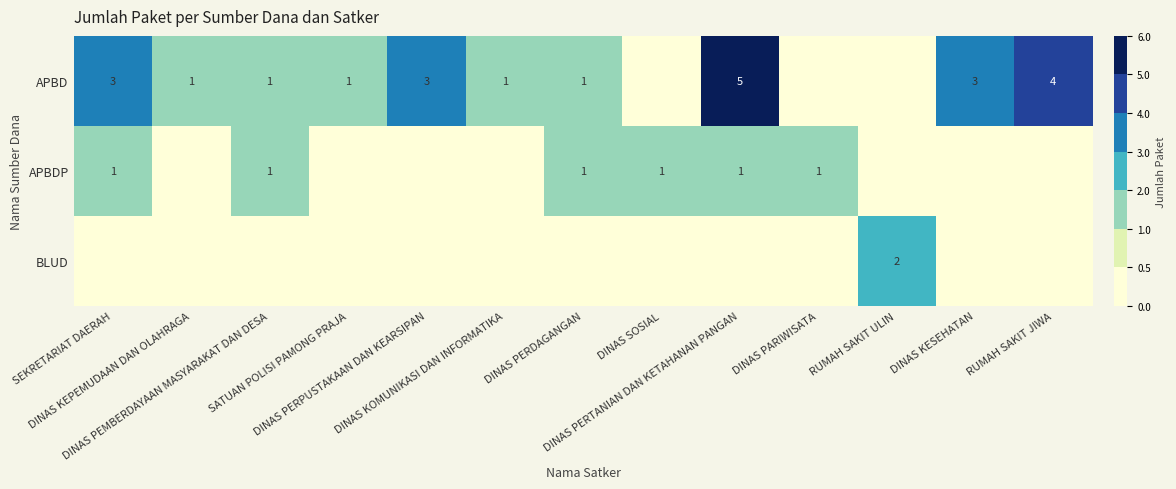

How many BLUD values are between 0 and 1?

12